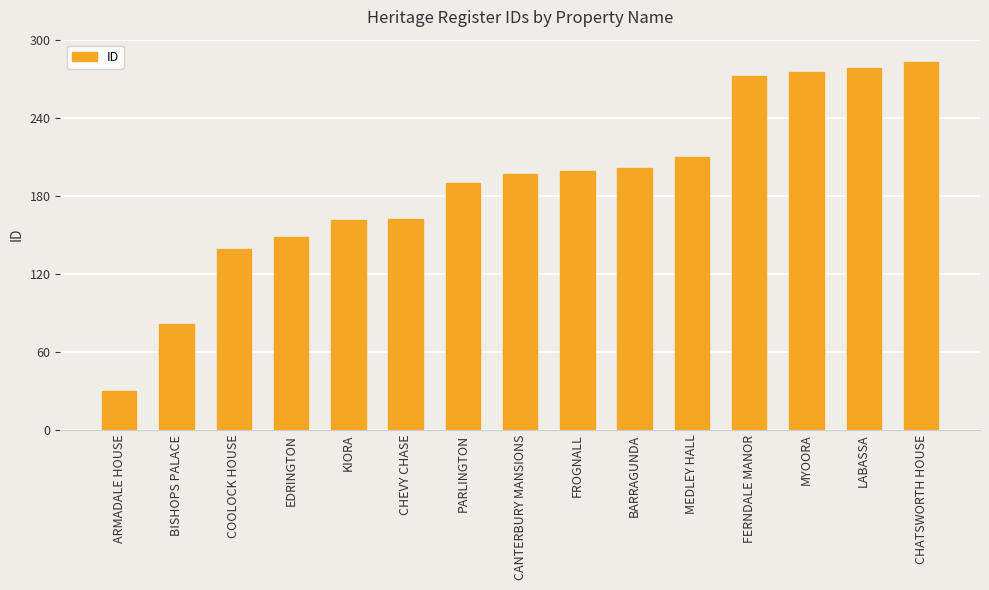

What is the difference between the maximum and minimum values?

253